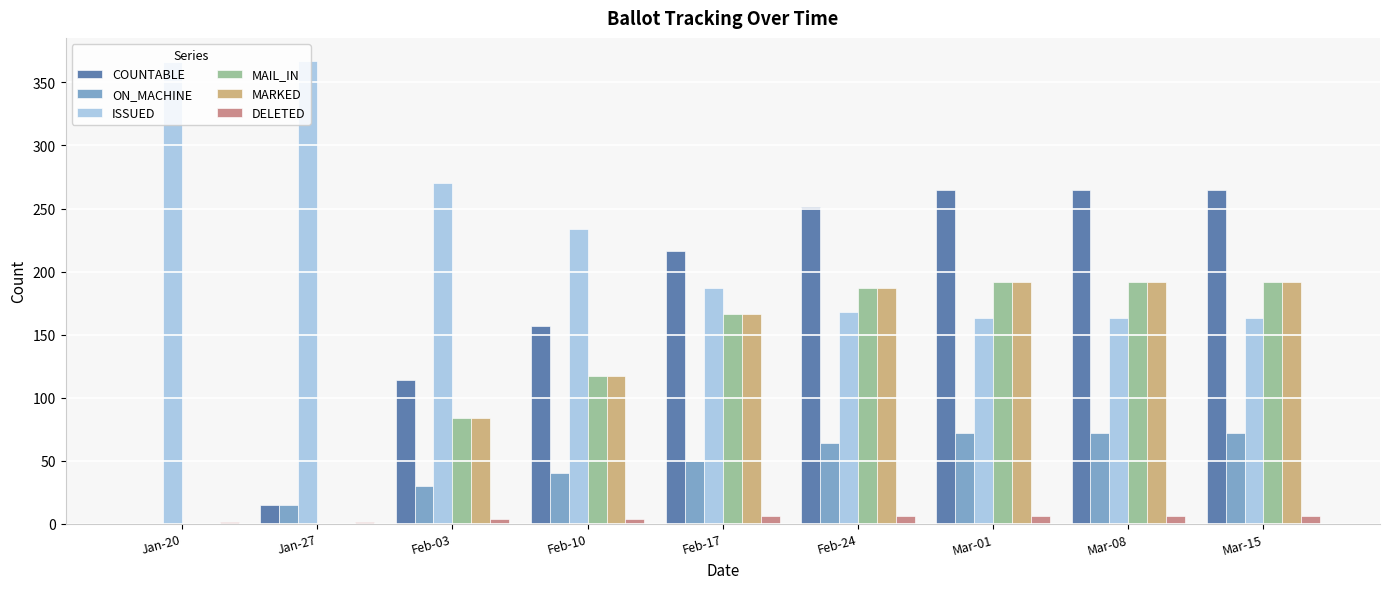

What is the sum of all ISSUED values?

2081